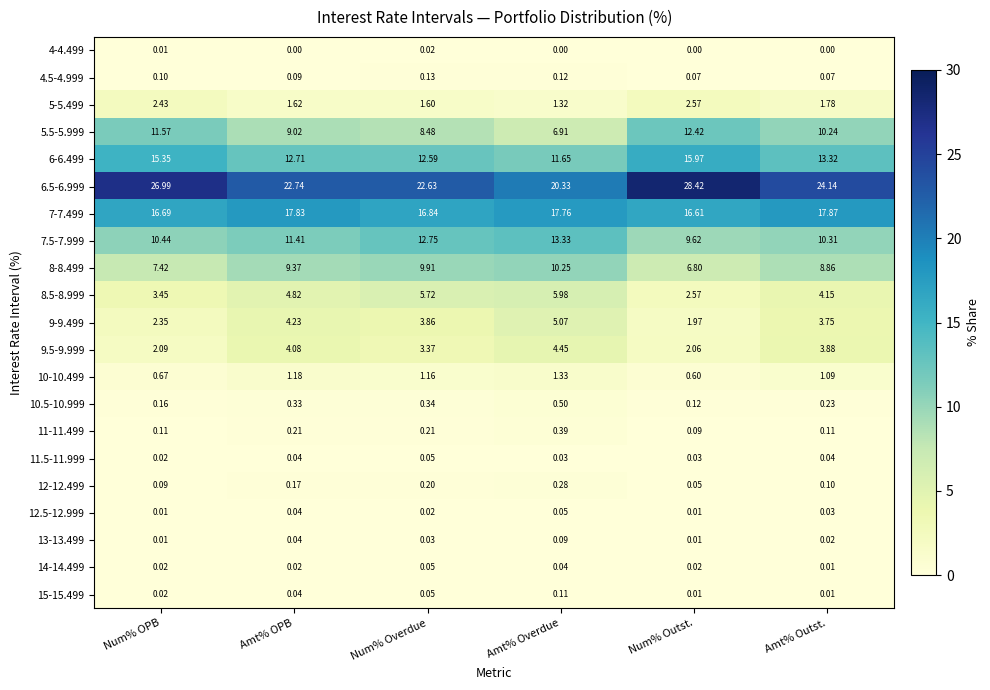

Rank the categories by 7.5-7.999 value from highest to lowest.

Amt% Overdue, Num% Overdue, Amt% OPB, Num% OPB, Amt% Outst., Num% Outst.